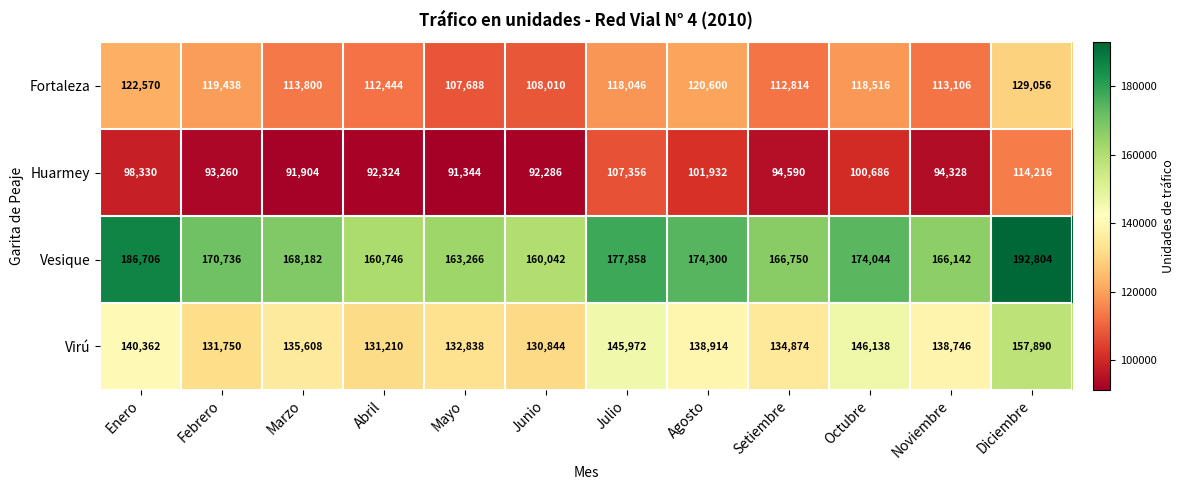

The value of Fortaleza at Julio is 118046. True or false?

True